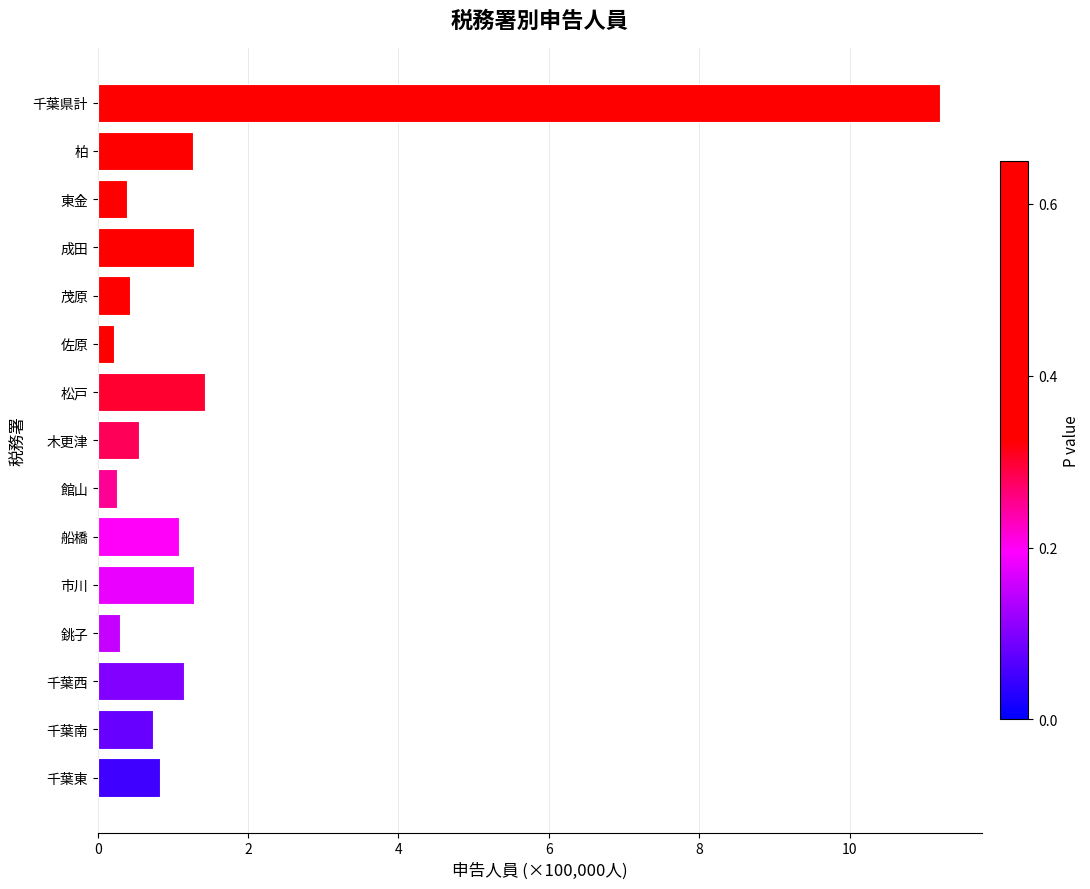

What is the approximate value at 柏?

1.3